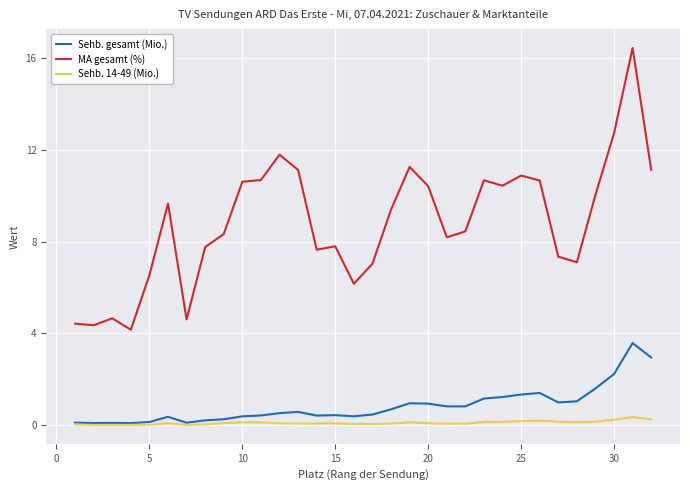

True or false: MA gesamt (%) and Sehb. gesamt (Mio.) intersect in this chart.

False